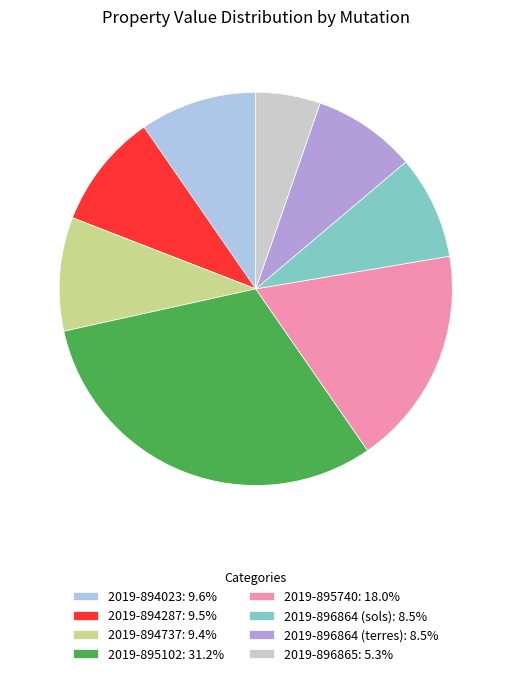

Is the sum of 2019-896865: 5.3% and 2019-896864 (terres): 8.5% greater than half?

No